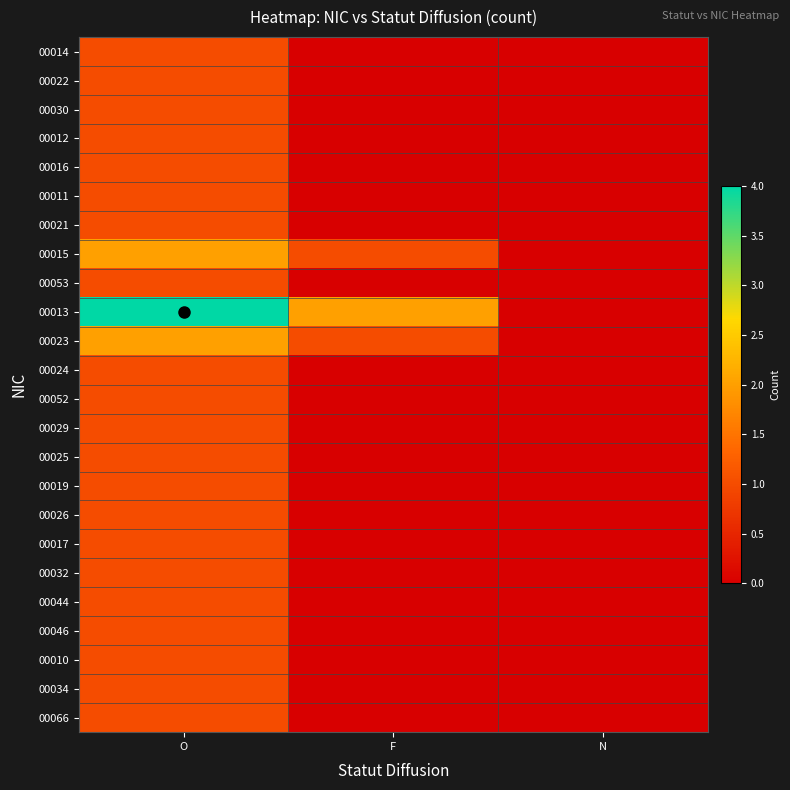

At how many categories does at least one series exceed 1?

2